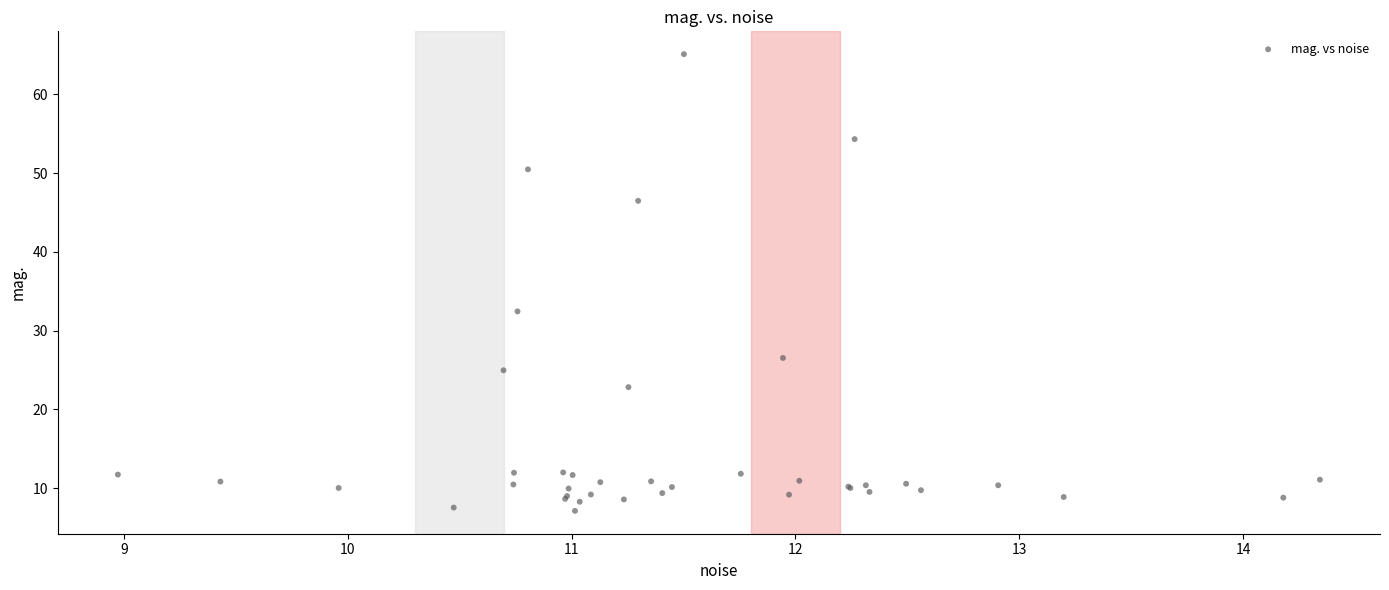

What Y value in the scatter plot is closest to 36?

32.4